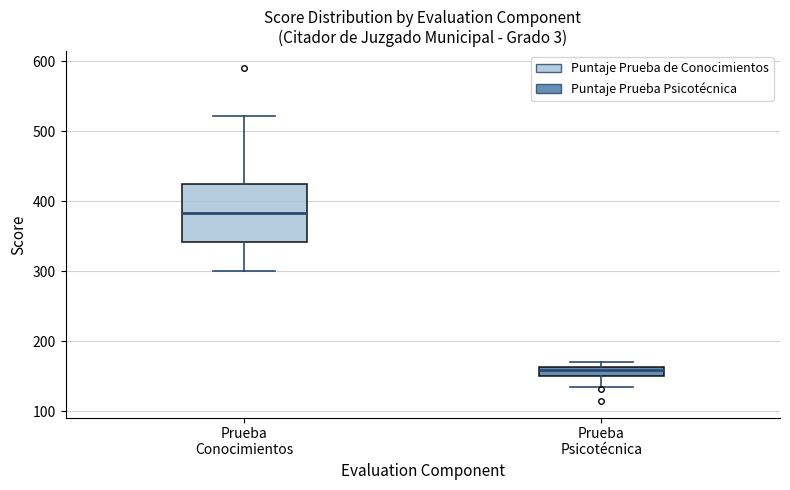

Which box is the tallest, from its lower edge to its upper edge?

Prueba Conocimientos